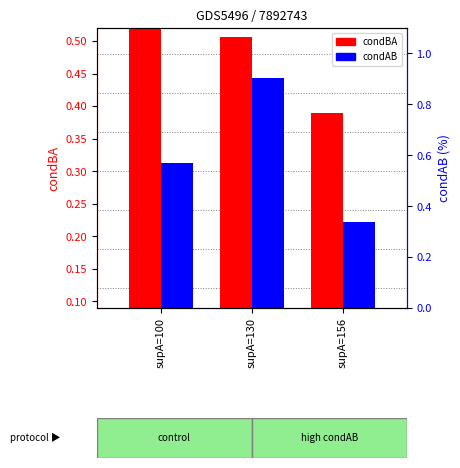

Which series has the widest spread of values?

condAB